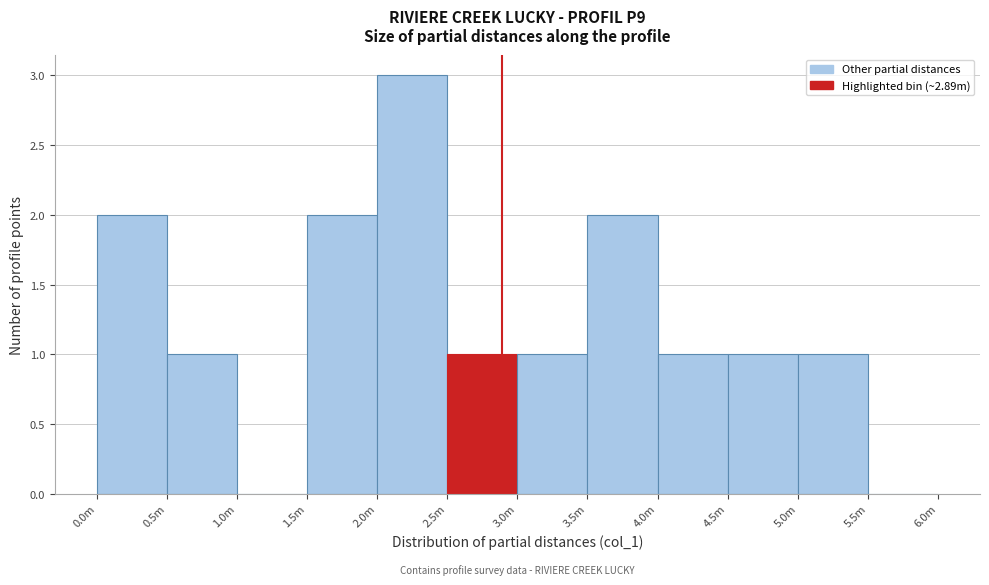

Reading left to right, transcribe all the data shown in this chart.

0.0m=2	0.5m=1	1.0m=0	1.5m=2	2.0m=3	2.5m=1	3.0m=1	3.5m=2	4.0m=1	4.5m=1	5.0m=1	5.5m=0